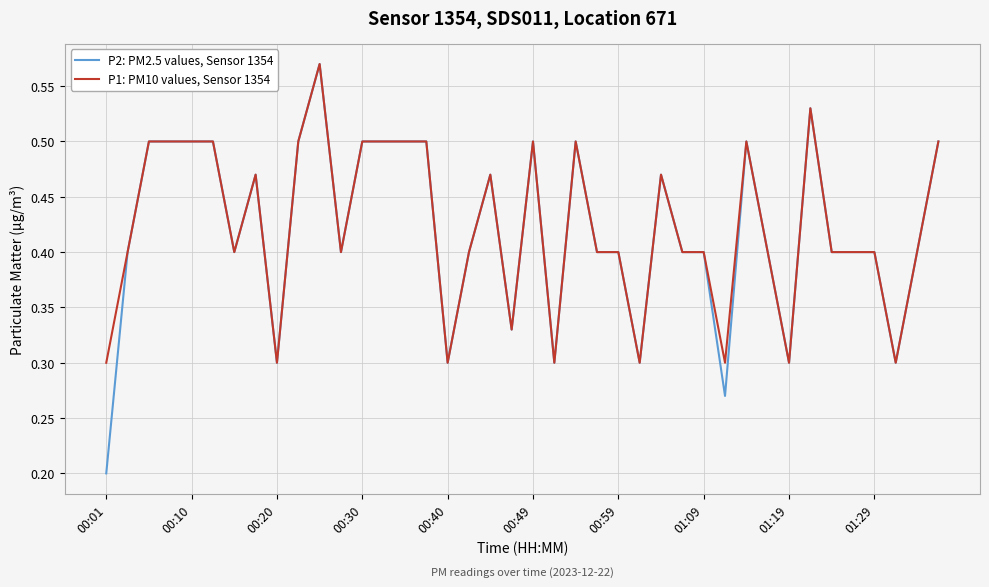

Which series has the widest spread of values?

P2: PM2.5 values, Sensor 1354